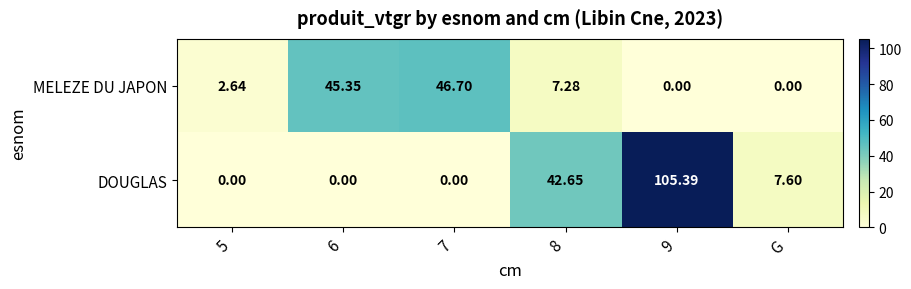

List the series in order of their overall mean, lowest first.

MELEZE DU JAPON, DOUGLAS